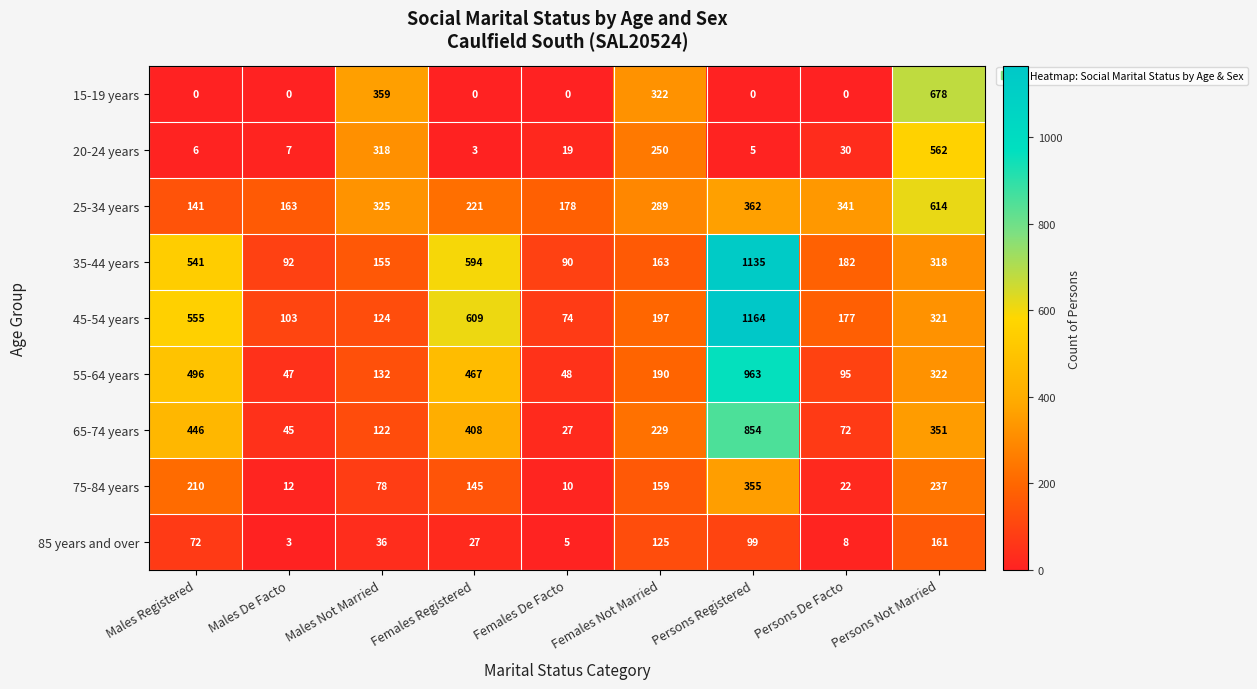

What is the difference between the second highest and minimum values in the 45-54 years series?

535